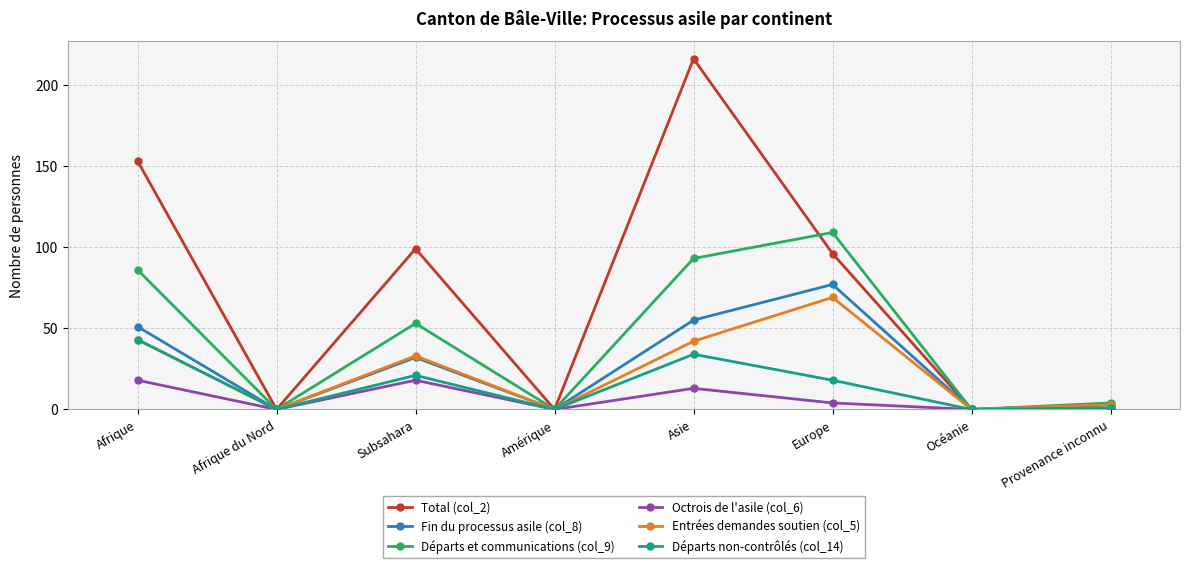

Is the value of Fin du processus asile (col_8) at Asie greater than the value of Total (col_2) at Subsahara?

No